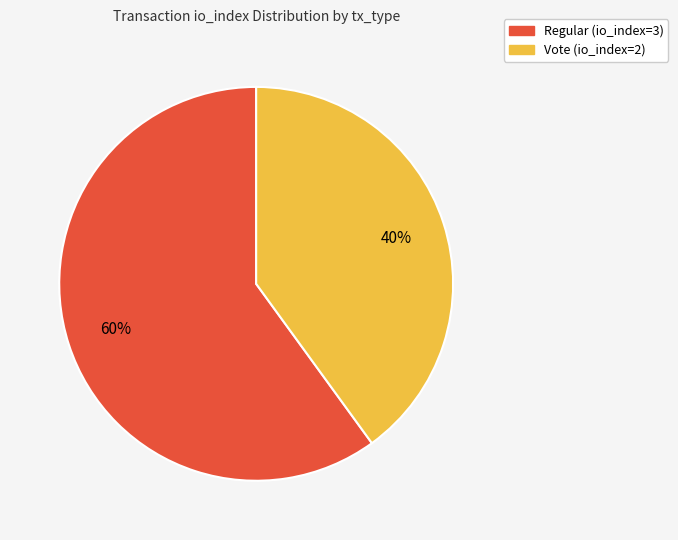

To the nearest percent, what percentage of the pie is Regular (io_index=3)?

60%